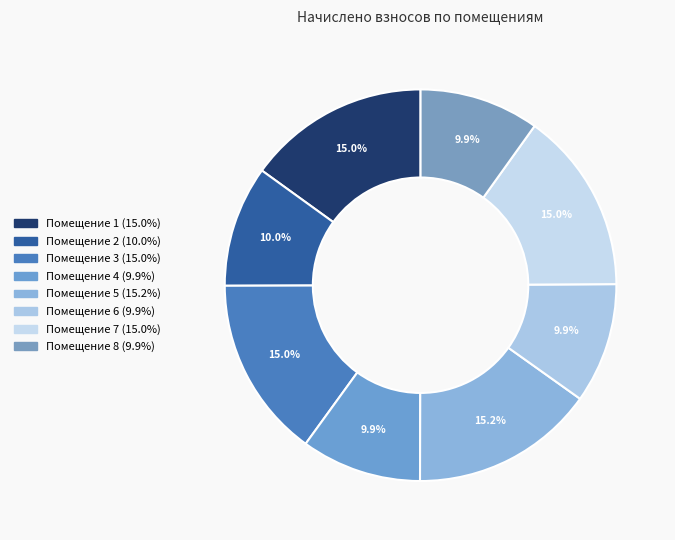

How many slices are in this pie chart?

8